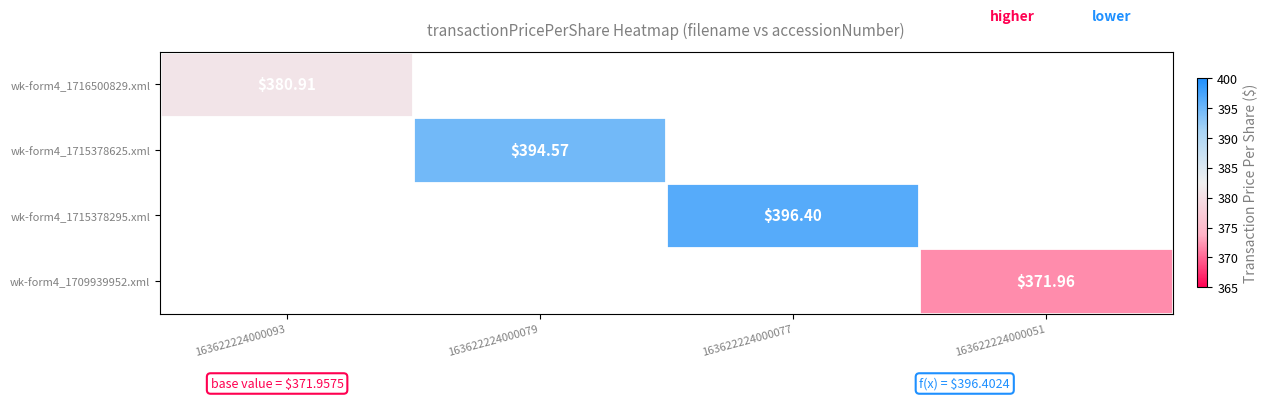

True or false: wk-form4_1716500829.xml has a value of 0.0 at 163622224000051.

True